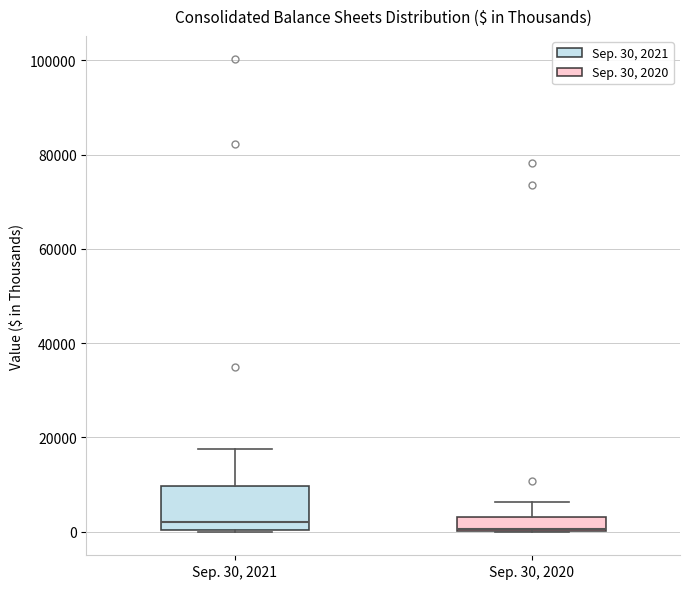

Where does the upper whisker of the box for Sep. 30, 2021 end on the y-axis? The values are not printed on the chart, so give them approximately, as read against the axis.

18000